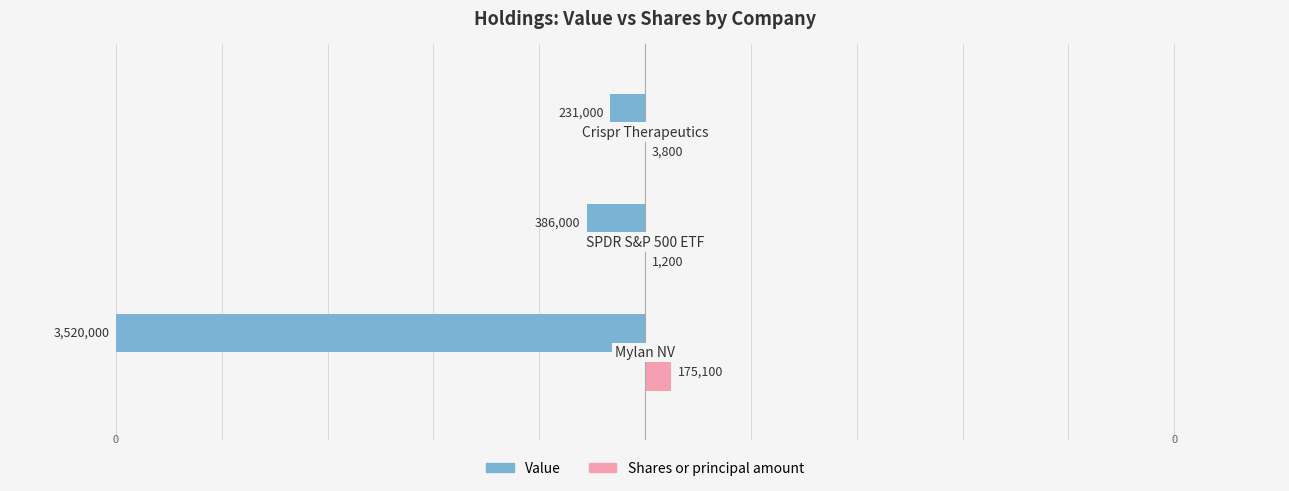

Which series has the widest spread of values?

Value